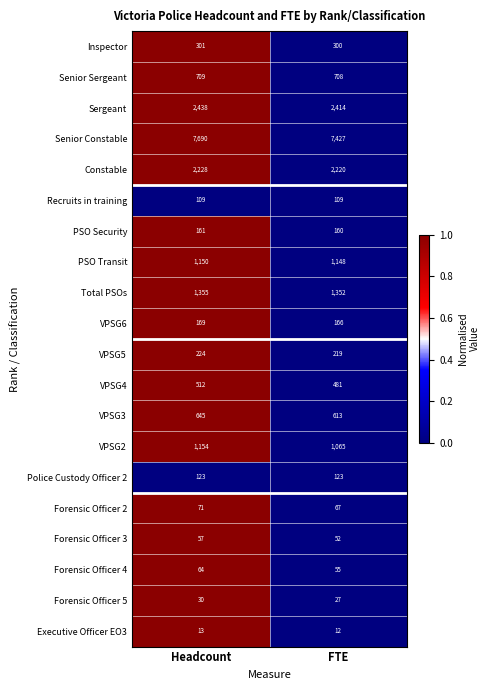

What is the total value across all series at FTE?

18718